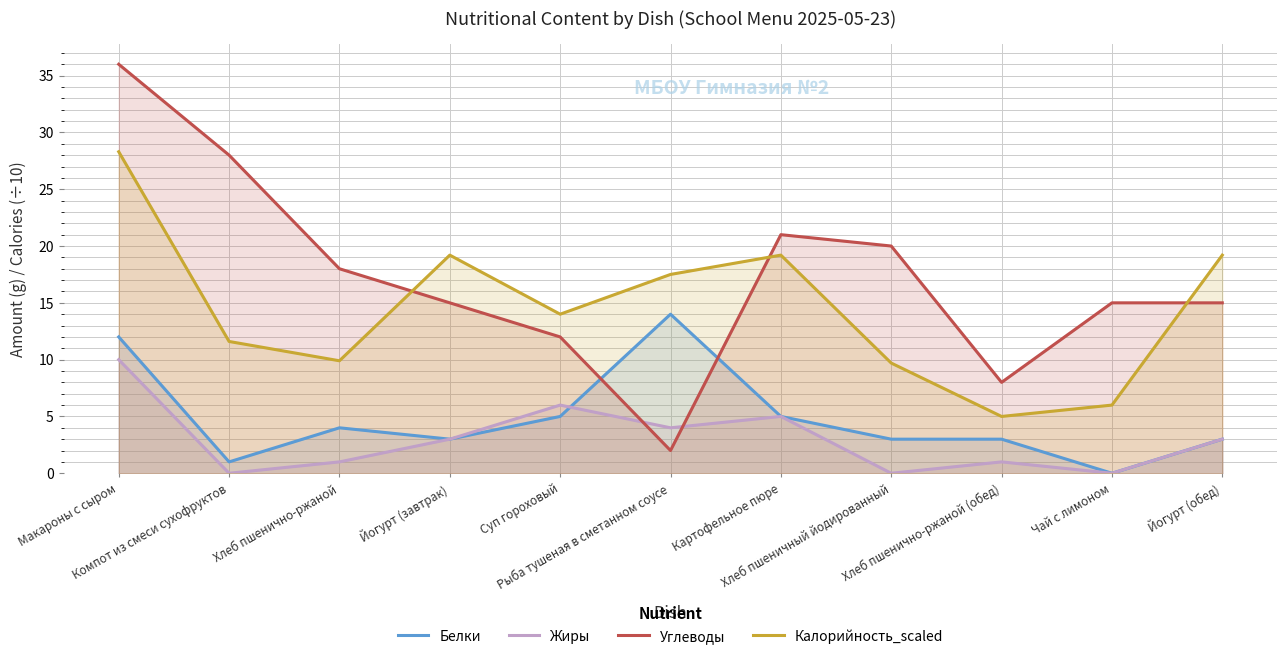

Is the value of Калорийность_scaled at Макароны с сыром greater than the value of Белки at Хлеб пшеничный йодированный?

Yes